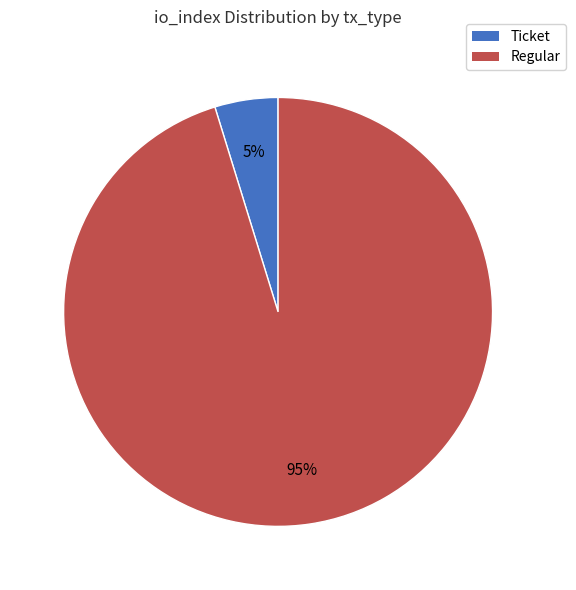

Do Regular and Ticket together represent more than half of the pie?

Yes